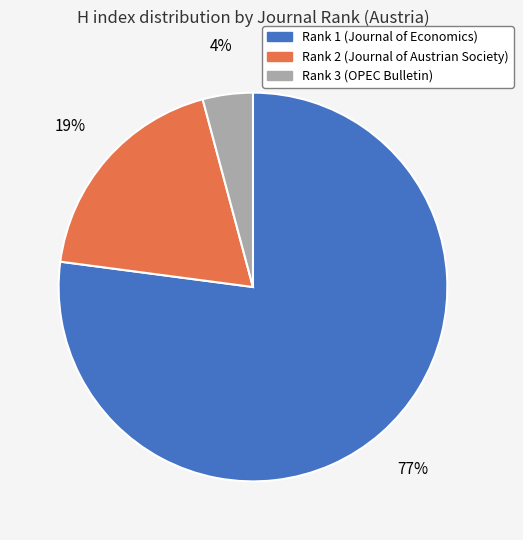

Does Rank 3 (OPEC Bulletin) represent more than half of the total?

No